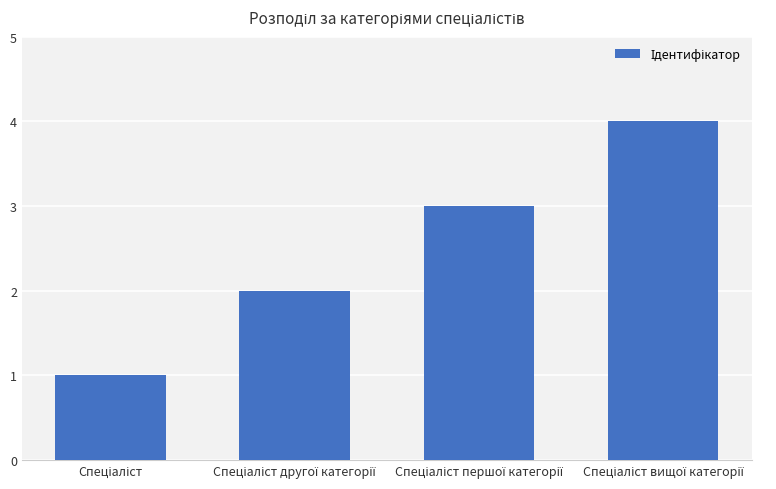

Reading left to right, extract all data points from this chart.

1	2	3	4